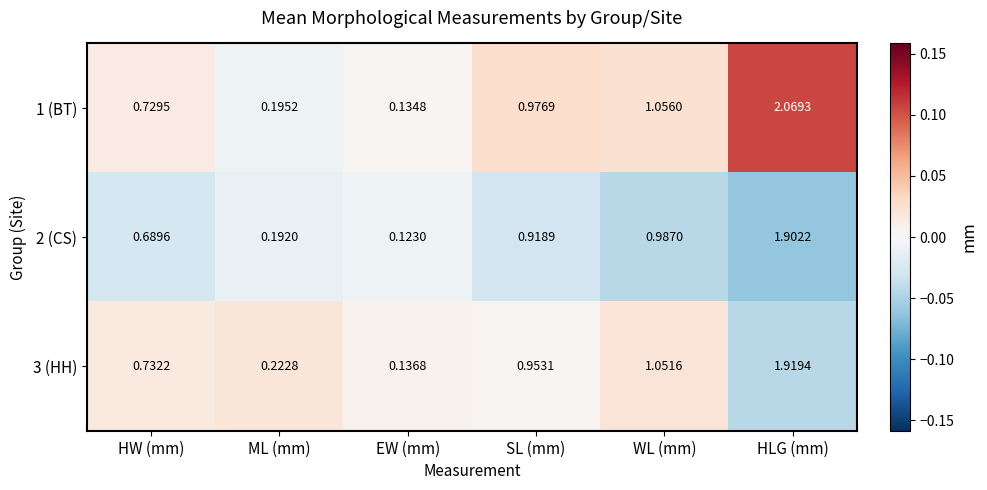

Rank the series by their average value, from highest to lowest.

1 (BT), 3 (HH), 2 (CS)